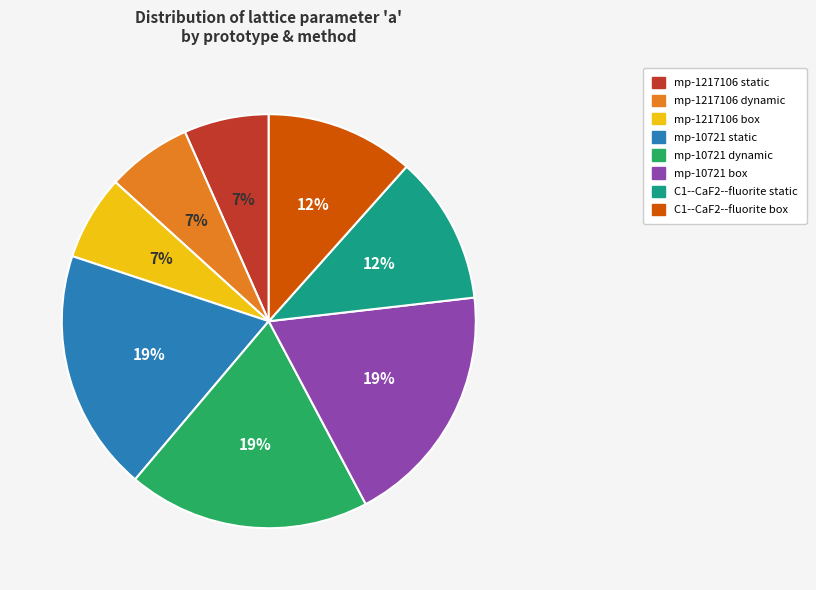

What is the ratio of the value at mp-1217106 static to the value at C1--CaF2--fluorite box?

0.6